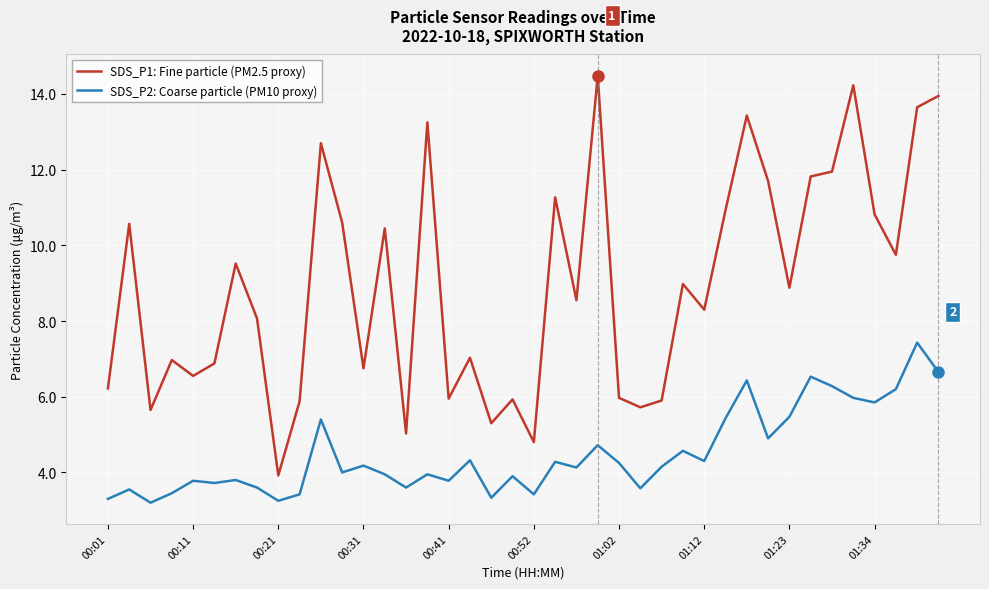

True or false: SDS_P2: Coarse particle (PM10 proxy) and SDS_P1: Fine particle (PM2.5 proxy) intersect in this chart.

False